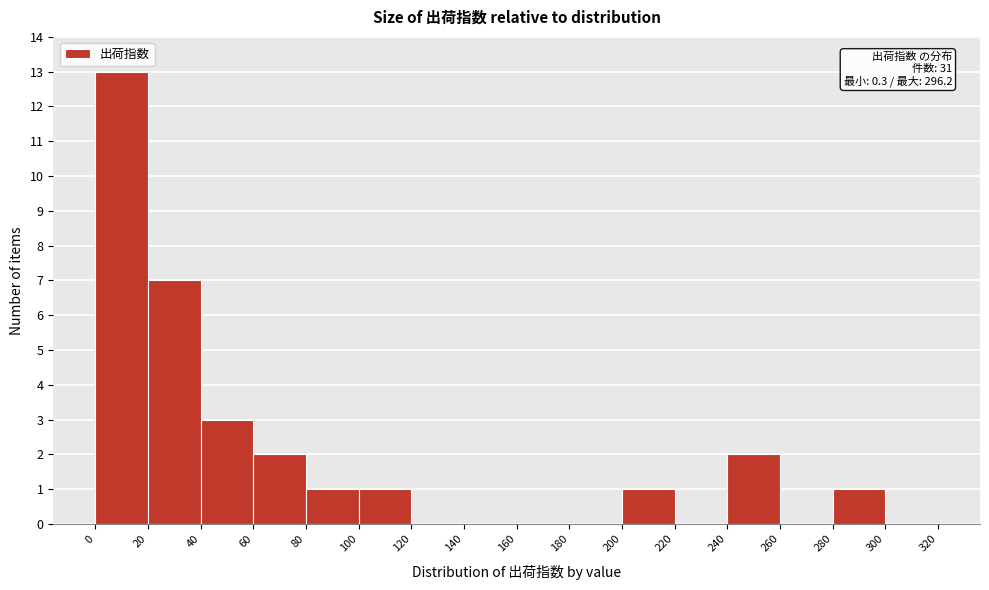

Over which range of the x-axis is the bar tallest?

0 to 20